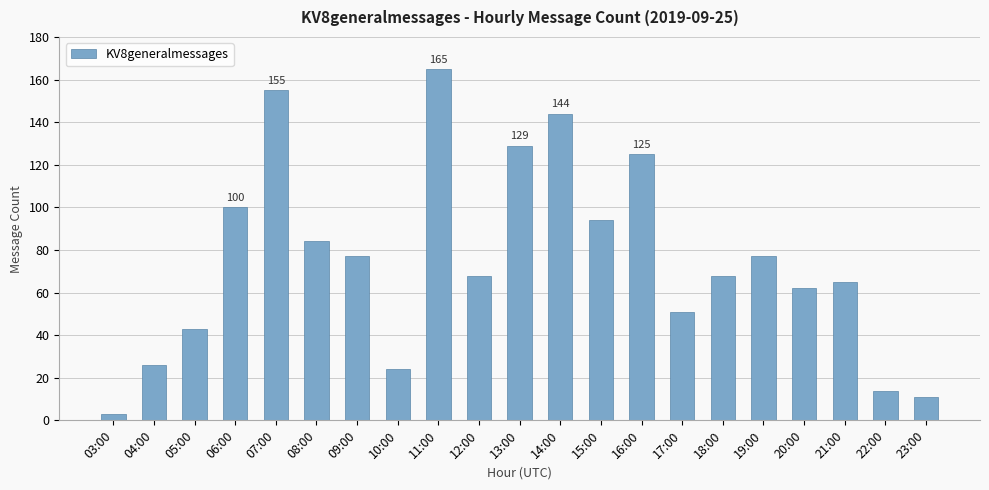

What is the average value?

75